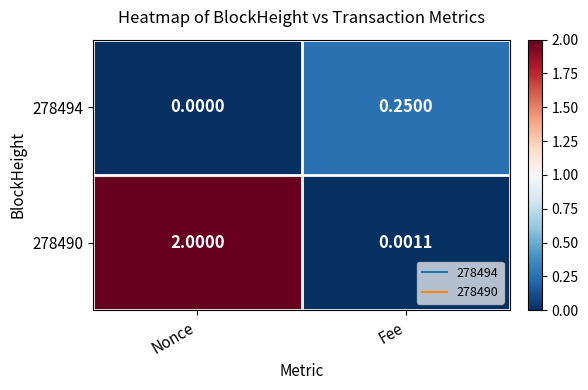

Which category has the highest value across all series?

Nonce